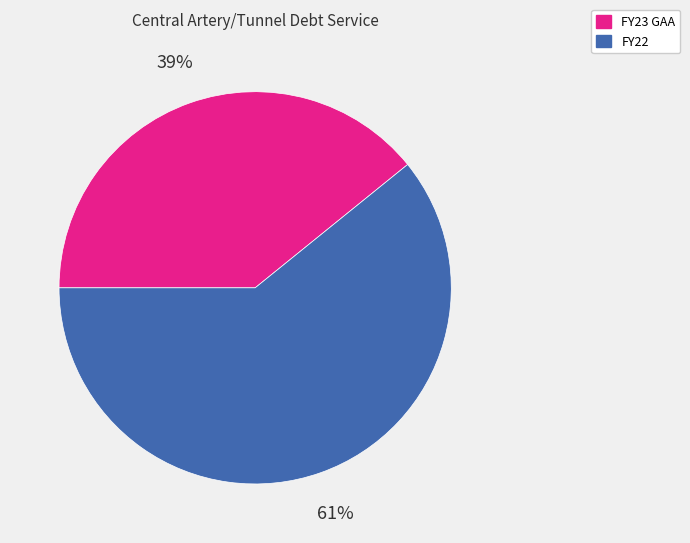

The FY22 slice represents 61% of the pie. True or false?

True